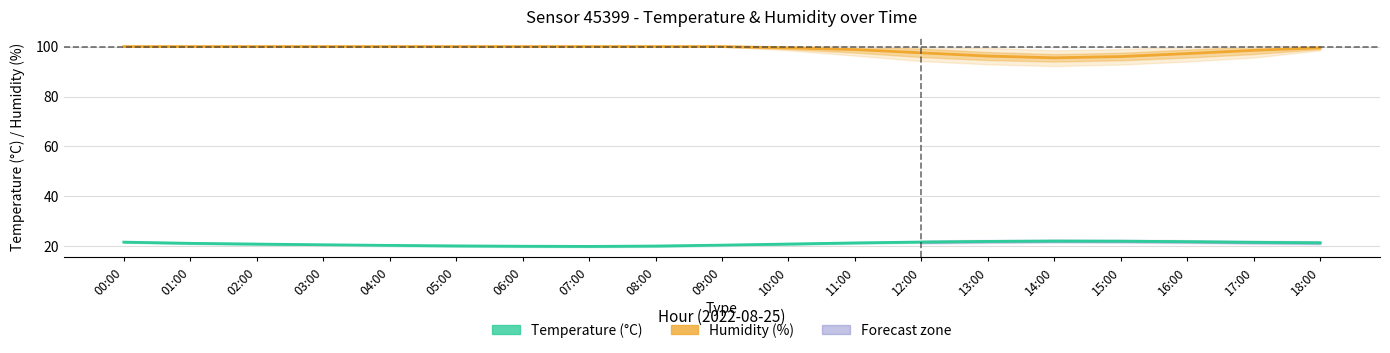

Rank the series at 00:00 from highest to lowest value.

Humidity (%), Temperature (°C)